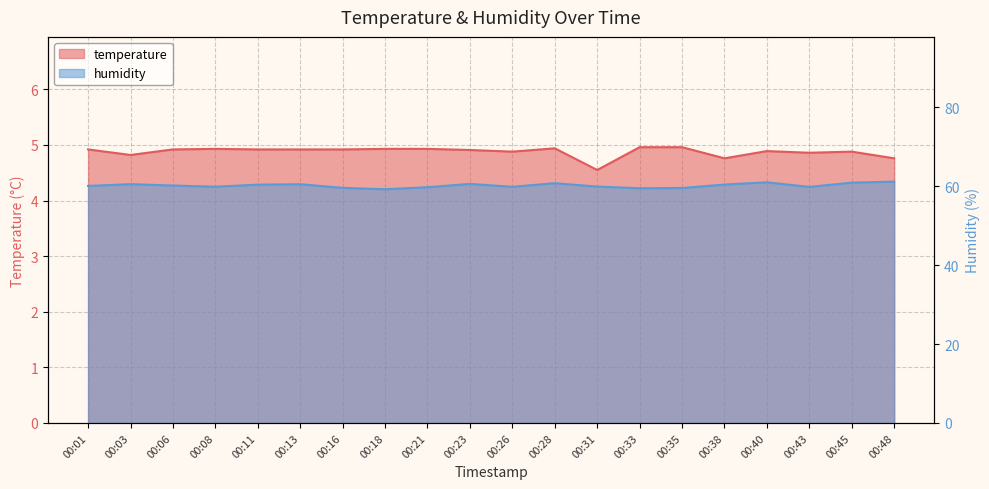

Reading right to left, what are all the values shown in this chart?

temperature: 4.8	4.9	4.9	4.9	4.8	5.0	5.0	4.5	4.9	4.9	4.9	4.9	4.9	4.9	4.9	4.9	4.9	4.9	4.8	4.9
humidity: 61.2	60.9	59.9	61.0	60.5	59.6	59.5	59.9	60.8	59.9	60.6	59.8	59.3	59.6	60.5	60.4	59.9	60.2	60.5	60.1